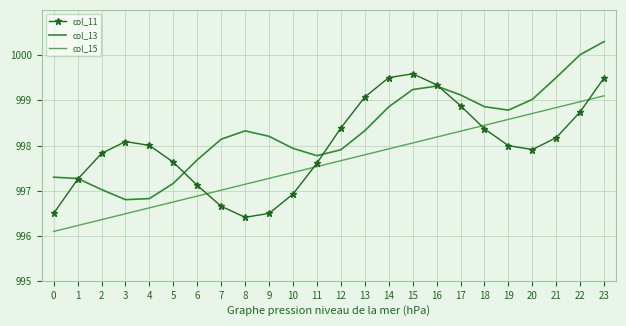

Where do col_11 and col_15 first cross each other?

6 and 7